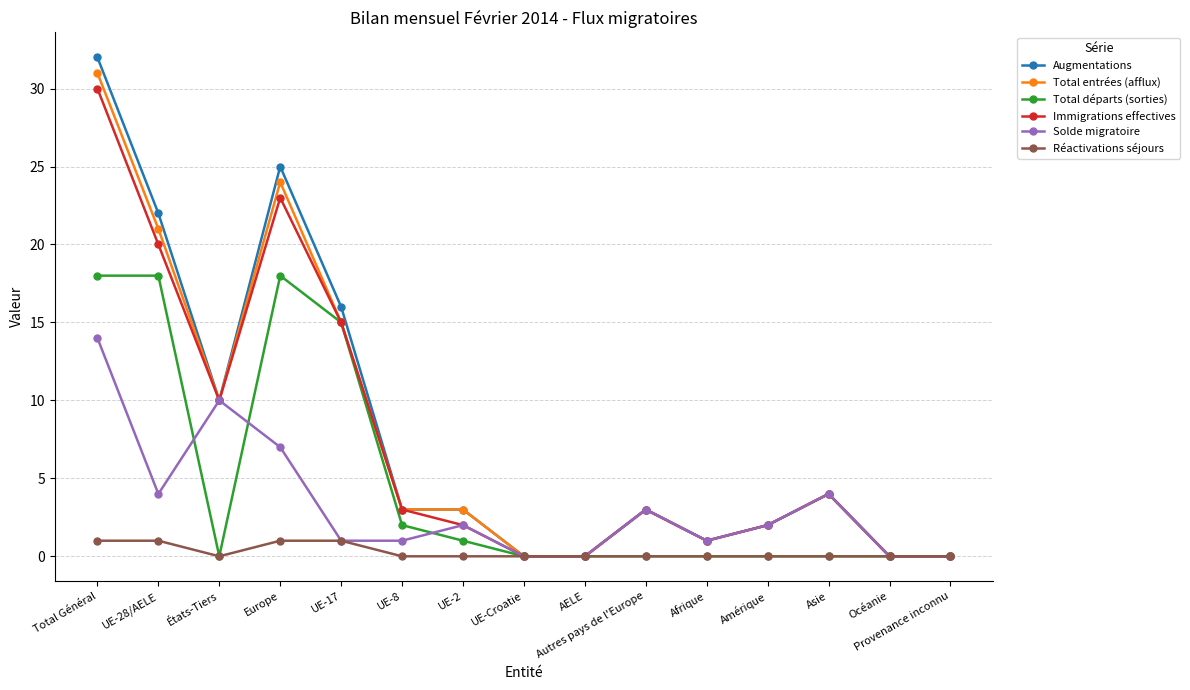

Reading right to left, what are all the values shown in this chart?

Augmentations: 0	0	4	2	1	3	0	0	3	3	16	25	10	22	32
Total entrées (afflux): 0	0	4	2	1	3	0	0	3	3	15	24	10	21	31
Total départs (sorties): 0	0	0	0	0	0	0	0	1	2	15	18	0	18	18
Immigrations effectives: 0	0	4	2	1	3	0	0	2	3	15	23	10	20	30
Solde migratoire: 0	0	4	2	1	3	0	0	2	1	1	7	10	4	14
Réactivations séjours: 0	0	0	0	0	0	0	0	0	0	1	1	0	1	1